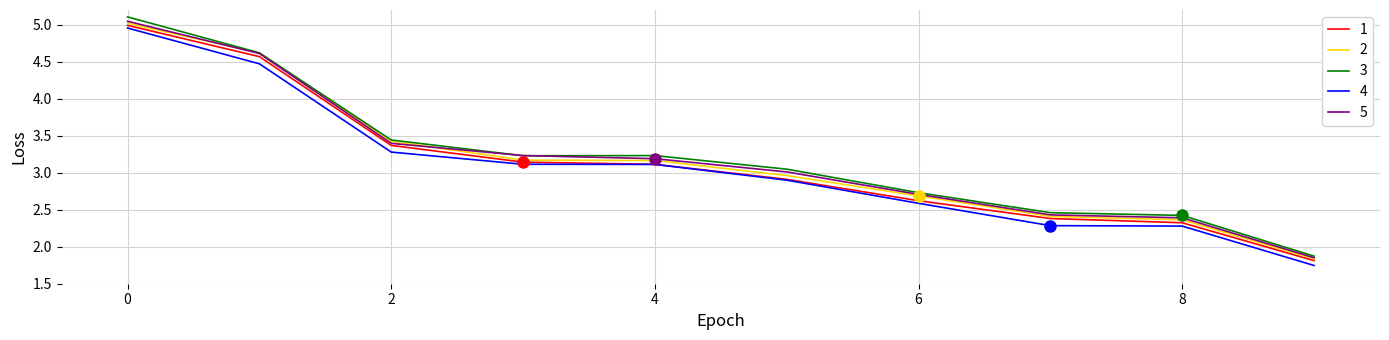

How many lines are shown in the chart?

5